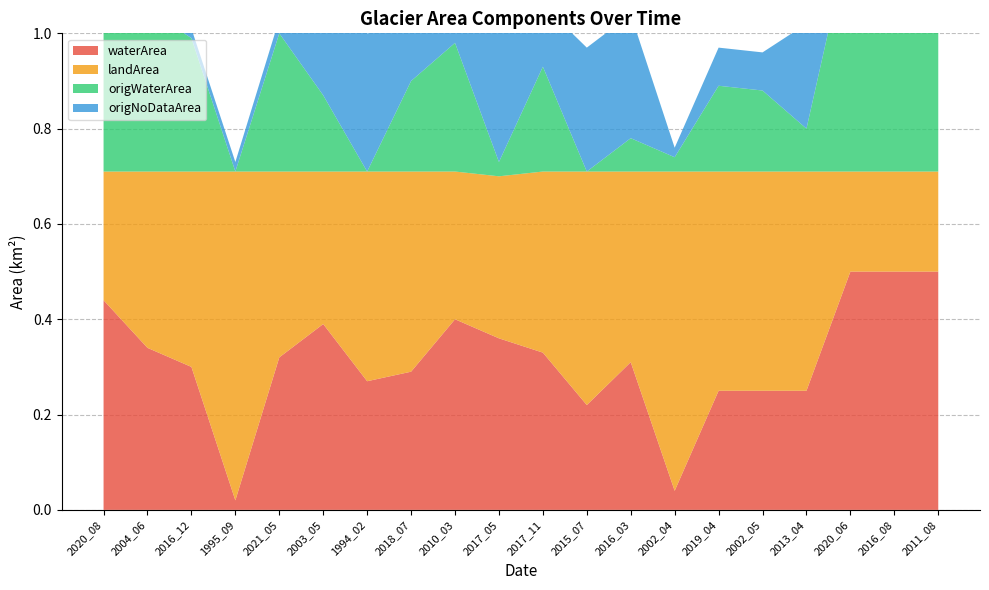

Reading left to right, what are all the values shown in this chart?

waterArea: 2020_08=0.4	2004_06=0.3	2016_12=0.3	1995_09=0.0	2021_05=0.3	2003_05=0.4	1994_02=0.3	2018_07=0.3	2010_03=0.4	2017_05=0.4	2017_11=0.3	2015_07=0.2	2016_03=0.3	2002_04=0.0	2019_04=0.2	2002_05=0.2	2013_04=0.2	2020_06=0.5	2016_08=0.5	2011_08=0.5
landArea: 2020_08=0.3	2004_06=0.4	2016_12=0.4	1995_09=0.7	2021_05=0.4	2003_05=0.3	1994_02=0.4	2018_07=0.4	2010_03=0.3	2017_05=0.3	2017_11=0.4	2015_07=0.5	2016_03=0.4	2002_04=0.7	2019_04=0.5	2002_05=0.5	2013_04=0.5	2020_06=0.2	2016_08=0.2	2011_08=0.2
origWaterArea: 2020_08=0.4	2004_06=0.3	2016_12=0.3	1995_09=0.0	2021_05=0.3	2003_05=0.2	1994_02=0.0	2018_07=0.2	2010_03=0.3	2017_05=0.0	2017_11=0.2	2015_07=0.0	2016_03=0.1	2002_04=0.0	2019_04=0.2	2002_05=0.2	2013_04=0.1	2020_06=0.5	2016_08=0.5	2011_08=0.4
origNoDataArea: 2020_08=0.0	2004_06=0.0	2016_12=0.0	1995_09=0.0	2021_05=0.0	2003_05=0.2	1994_02=0.3	2018_07=0.1	2010_03=0.1	2017_05=0.4	2017_11=0.1	2015_07=0.3	2016_03=0.3	2002_04=0.0	2019_04=0.1	2002_05=0.1	2013_04=0.2	2020_06=0.0	2016_08=0.0	2011_08=0.1